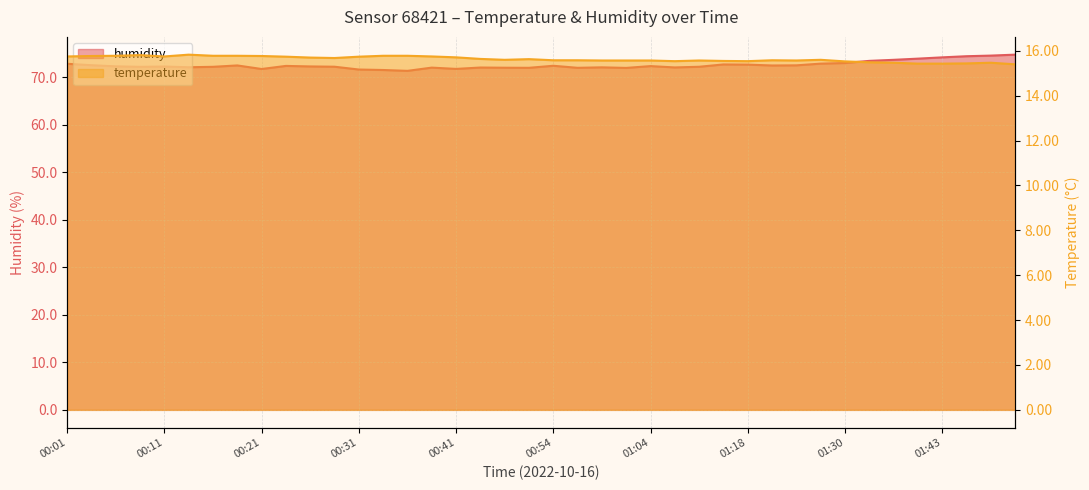

At which category does the chart reach its minimum across all series?

01:51